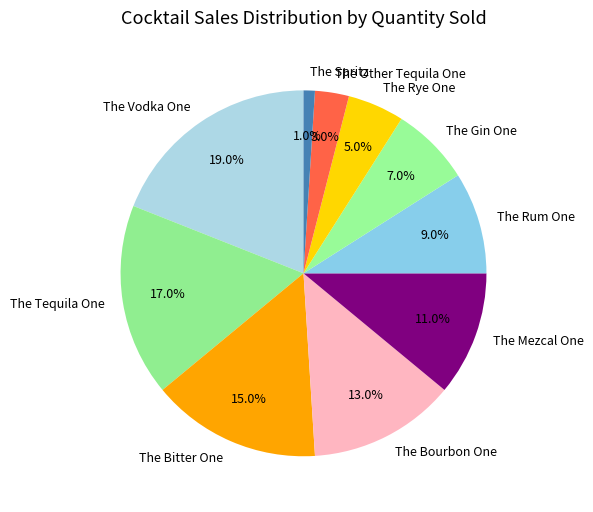

To the nearest percent, what is the difference between the largest and smallest slice percentages?

18%